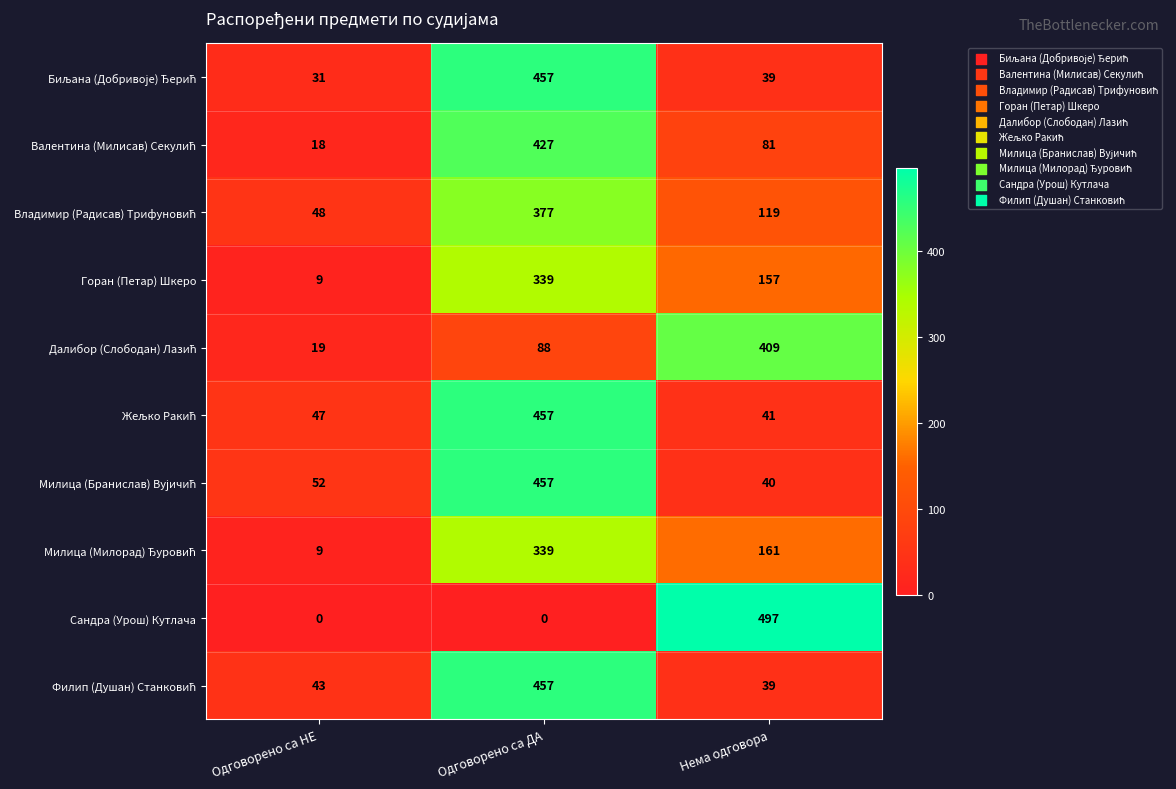

The Горан (Петар) Шкеро series shows 78 at Одговорено са ДА. True or false?

False